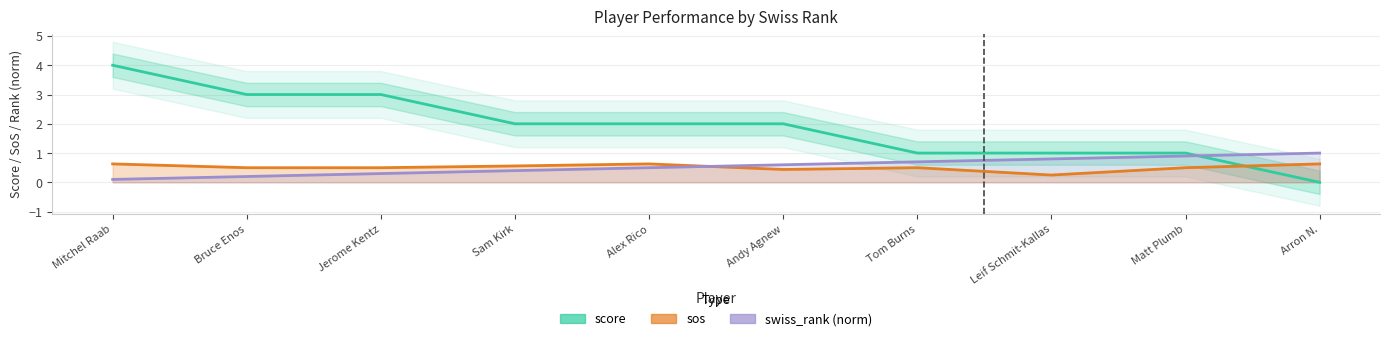

True or false: score has a value of 5.3 at Mitchel Raab.

False